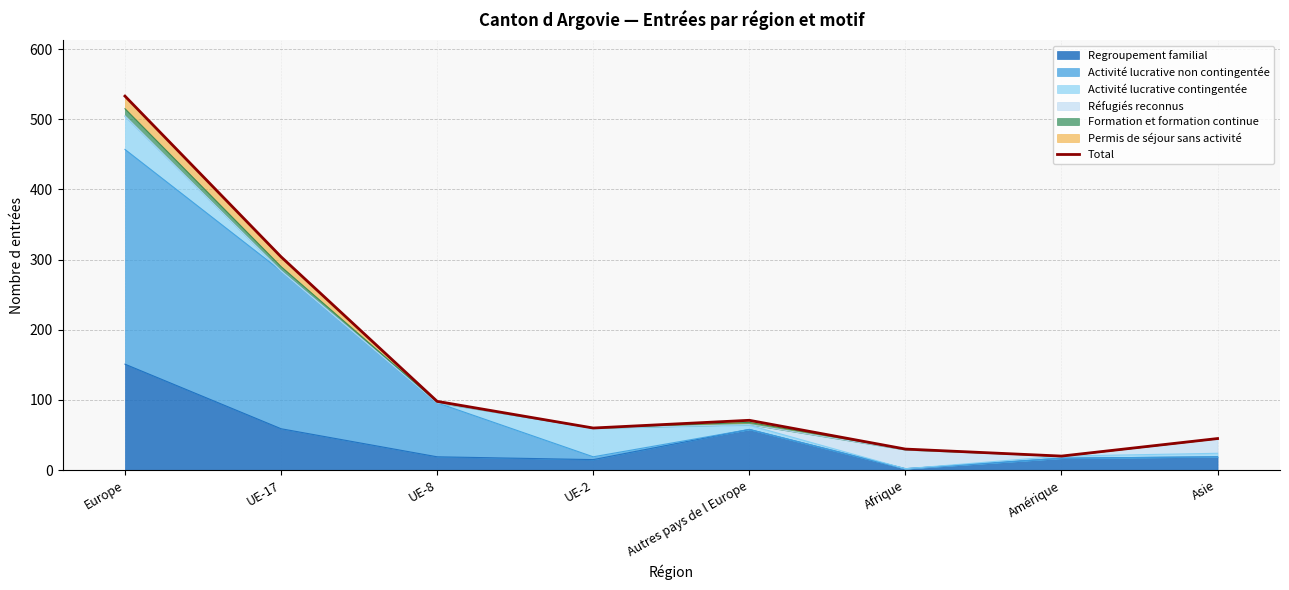

True or false: the data shows 59 at UE-8.

False